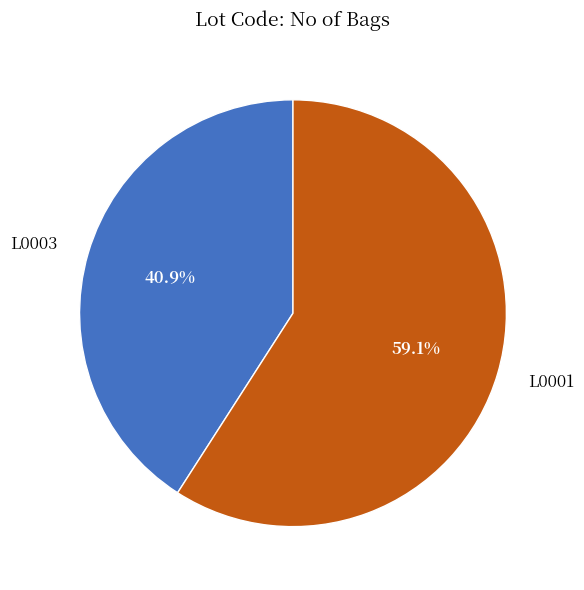

How much of the chart is everything except L0003?

59.1%